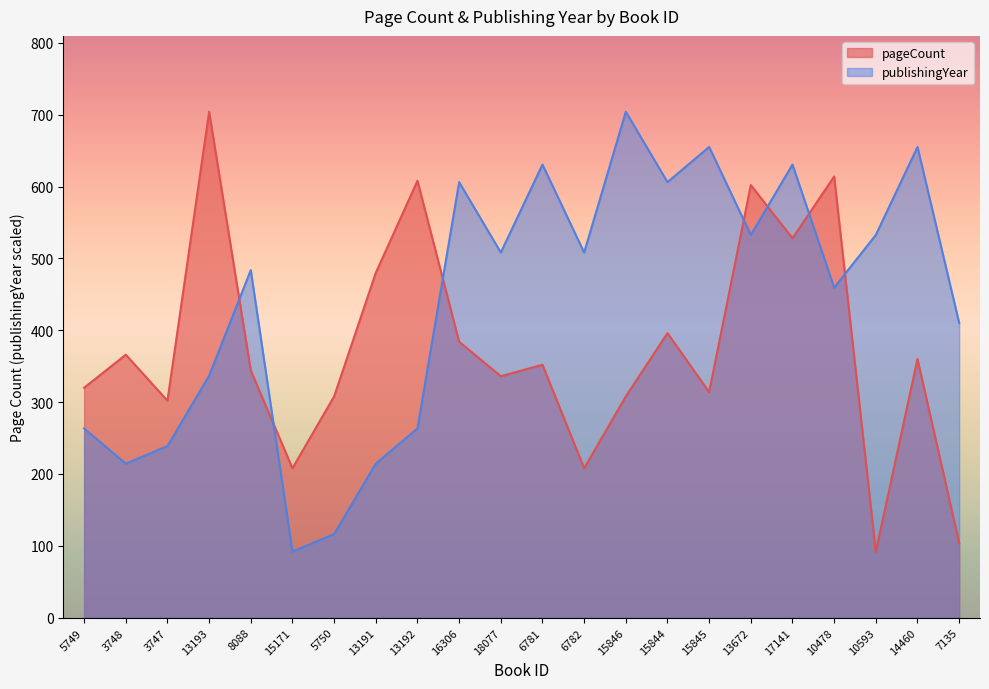

What is the minimum value shown in the chart?

92.0